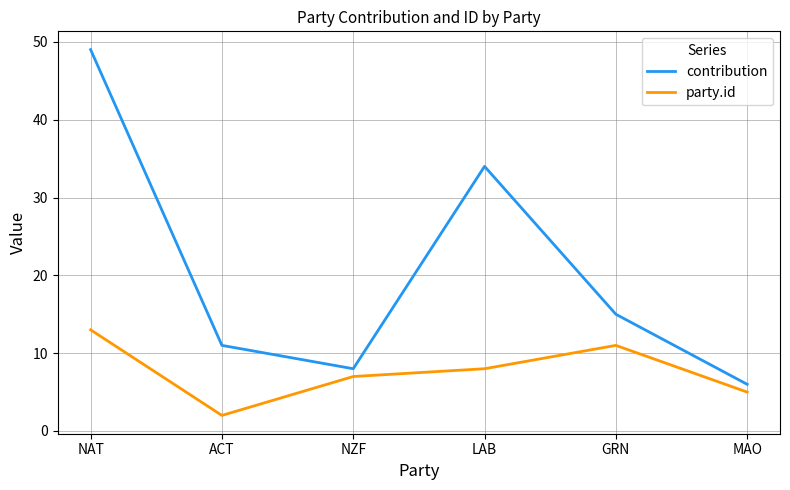

Reading left to right, list all the values displayed in this chart.

contribution: NAT=49	ACT=11	NZF=8	LAB=34	GRN=15	MAO=6
party.id: NAT=13	ACT=2	NZF=7	LAB=8	GRN=11	MAO=5